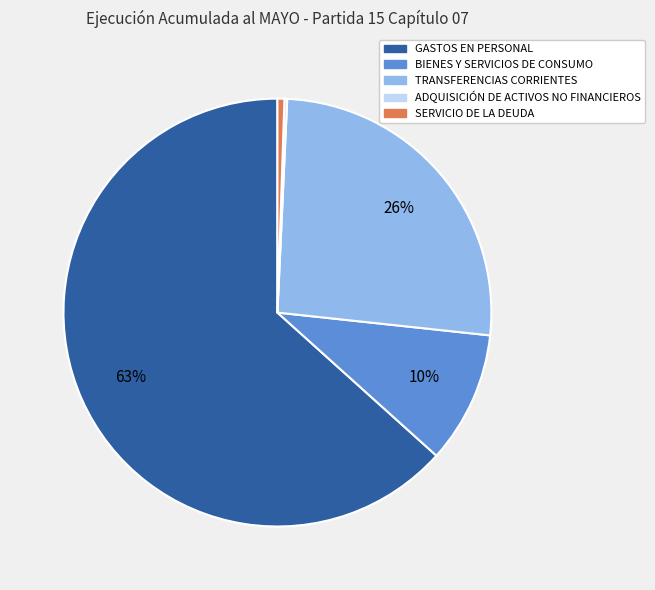

To the nearest percent, what is the difference between the largest and smallest slice percentages?

63%